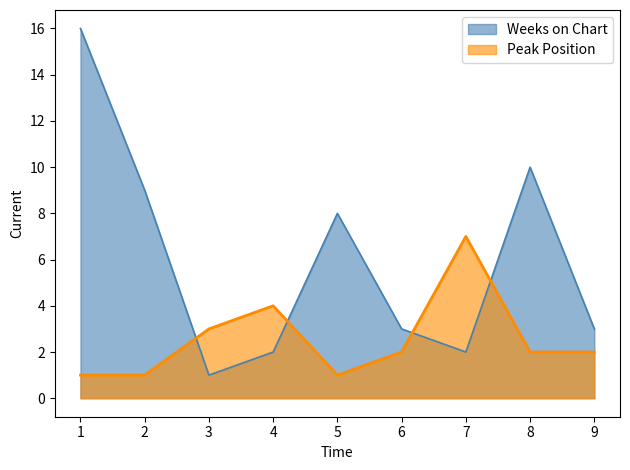

Which label corresponds to the largest value in the chart?

1